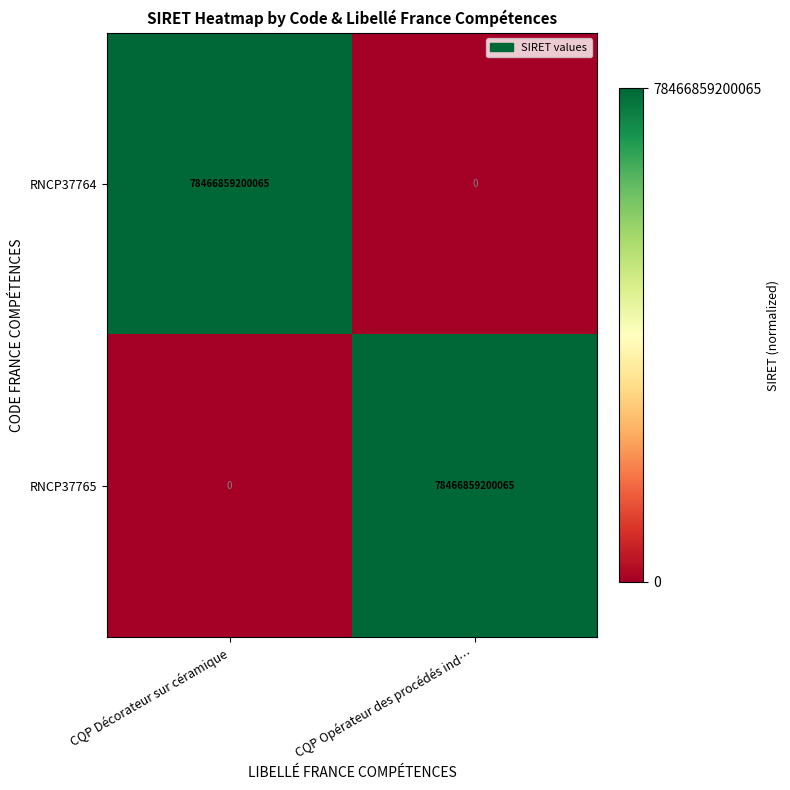

What is the difference between the RNCP37765 values at CQP Décorateur sur céramique and CQP Opérateur des procédés ind…?

78466859200065